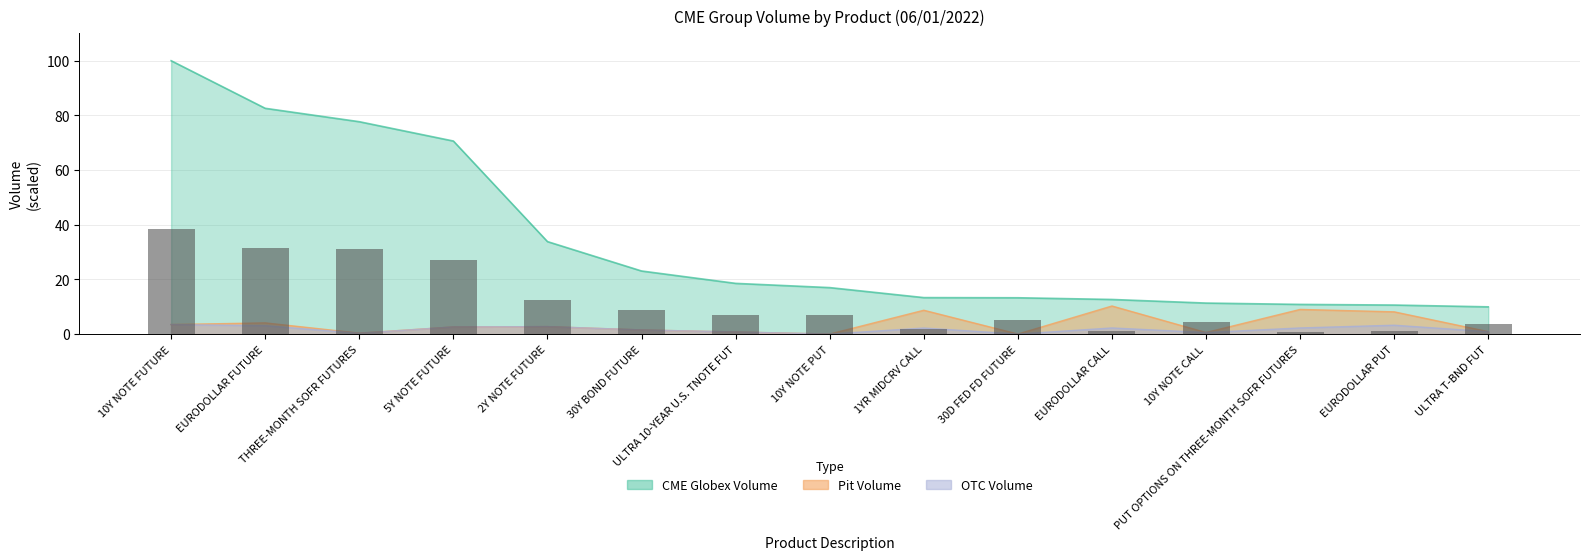

Are the bars grouped side by side (vs. stacked)?

No